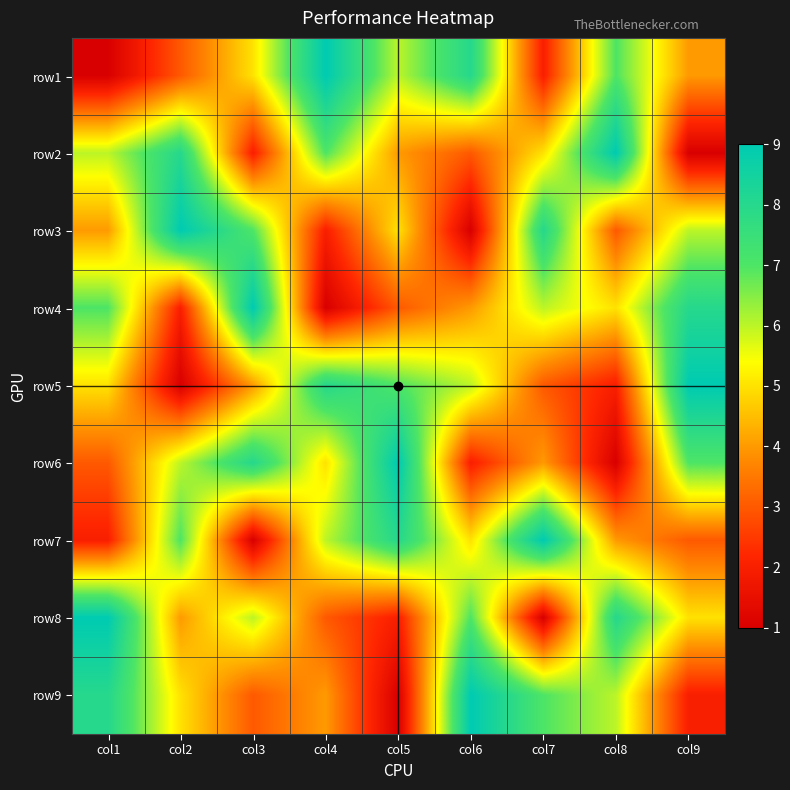

Reading right to left, extract all data points from this chart.

row1: col9=4	col8=7	col7=2	col6=8	col5=6	col4=9	col3=5	col2=3	col1=1
row2: col9=1	col8=9	col7=5	col6=3	col5=4	col4=7	col3=2	col2=8	col1=6
row3: col9=6	col8=3	col7=8	col6=1	col5=5	col4=2	col3=7	col2=9	col1=4
row4: col9=8	col8=5	col7=6	col6=4	col5=3	col4=1	col3=9	col2=2	col1=7
row5: col9=9	col8=2	col7=3	col6=6	col5=7	col4=8	col3=4	col2=1	col1=5
row6: col9=7	col8=1	col7=4	col6=2	col5=9	col4=5	col3=8	col2=6	col1=3
row7: col9=3	col8=4	col7=9	col6=5	col5=8	col4=6	col3=1	col2=7	col1=2
row8: col9=5	col8=8	col7=1	col6=7	col5=2	col4=3	col3=6	col2=4	col1=9
row9: col9=2	col8=6	col7=7	col6=9	col5=1	col4=4	col3=3	col2=5	col1=8